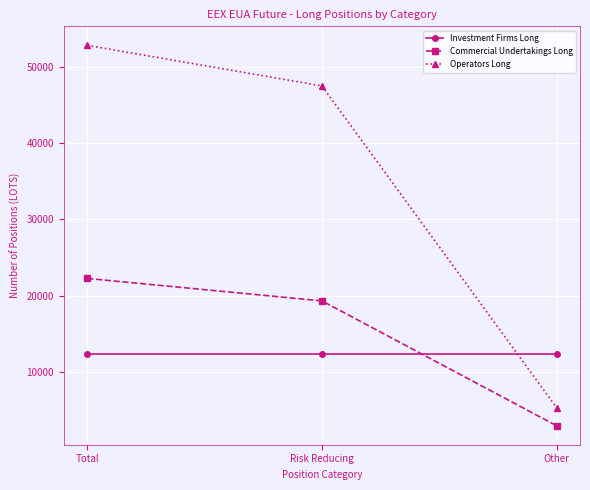

Rank the categories by Operators Long value from highest to lowest.

Total, Risk Reducing, Other